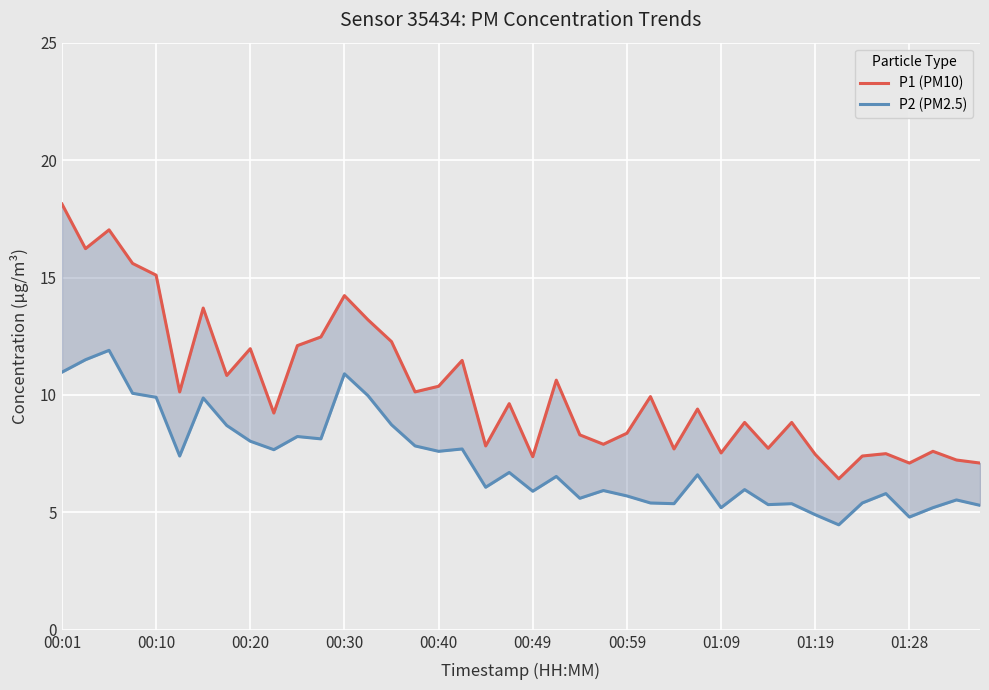

True or false: P1 (PM10) and P2 (PM2.5) intersect in this chart.

False